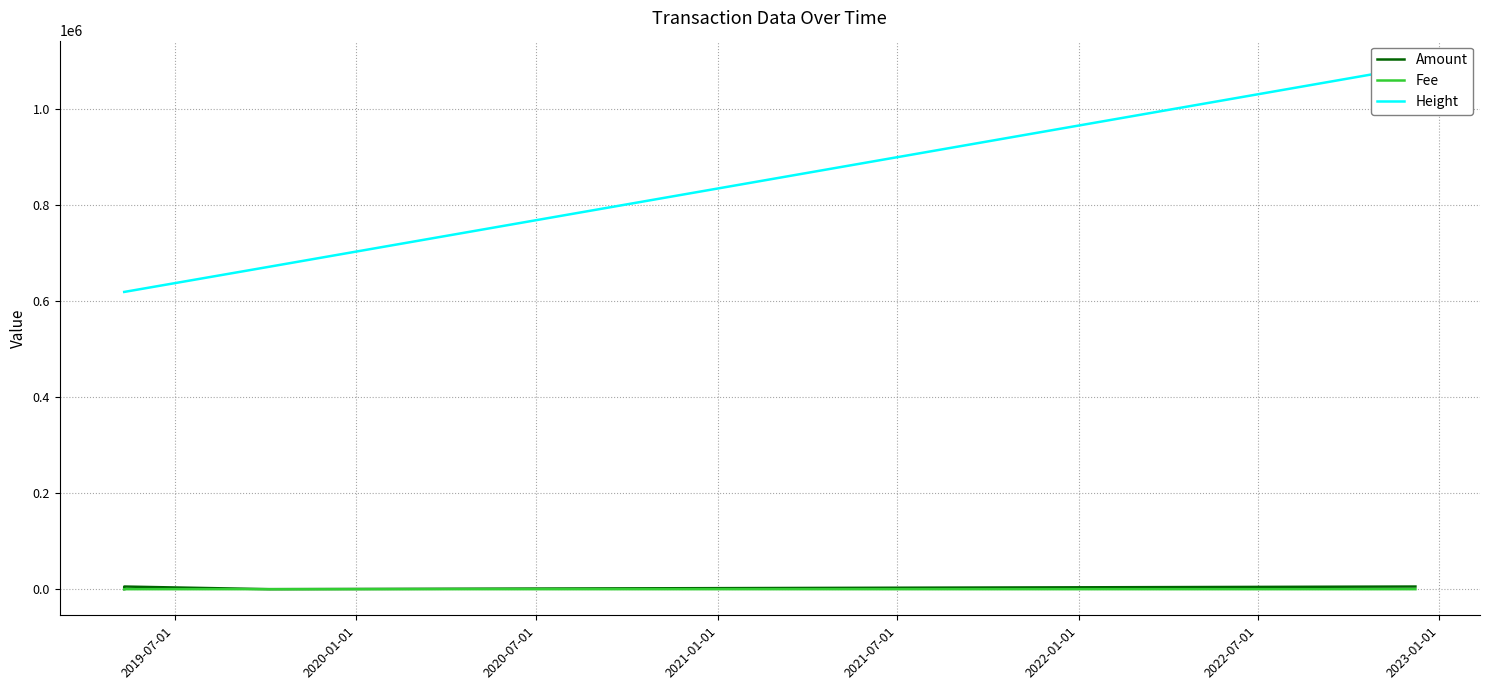

What position from the left is 2021-01-01?

4